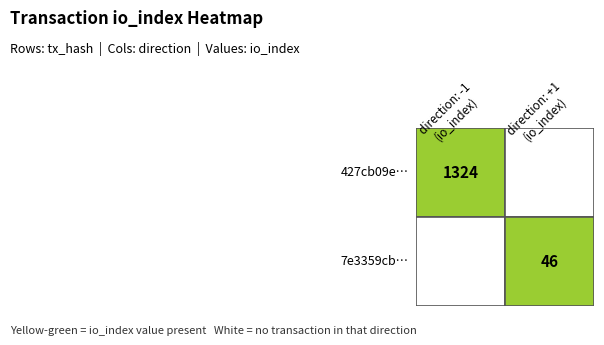

The valid_mainchain series shows 1.5 at valid_mainchain. True or false?

False